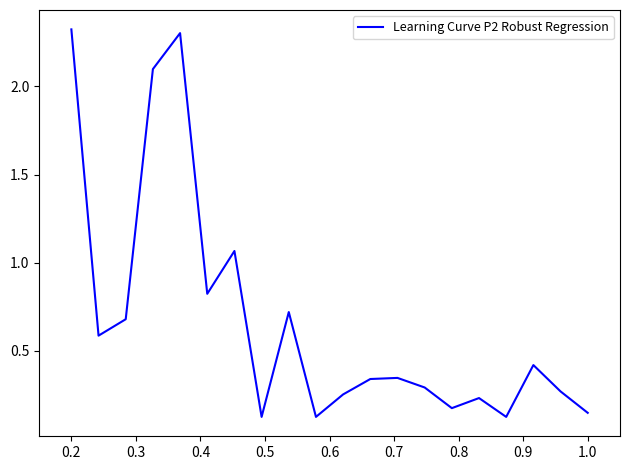

What is the difference between the maximum and minimum values?

2.2